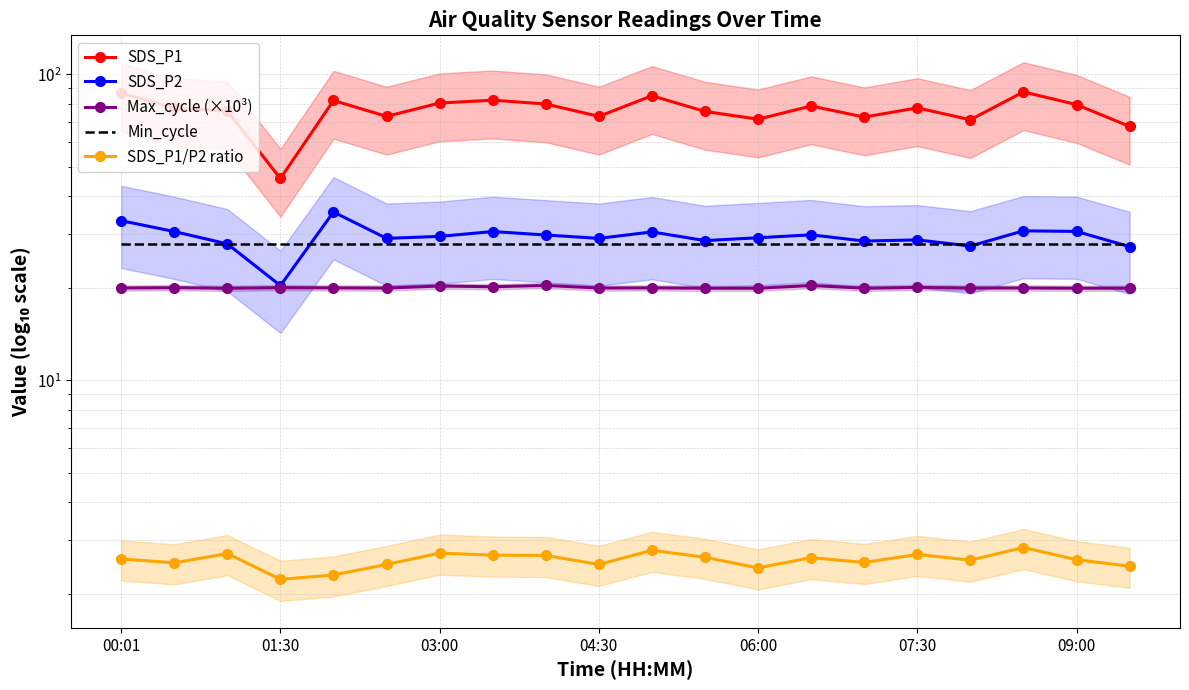

What are all the series names shown in the legend?

SDS_P1, SDS_P2, Max_cycle (×10³), Min_cycle, SDS_P1/P2 ratio